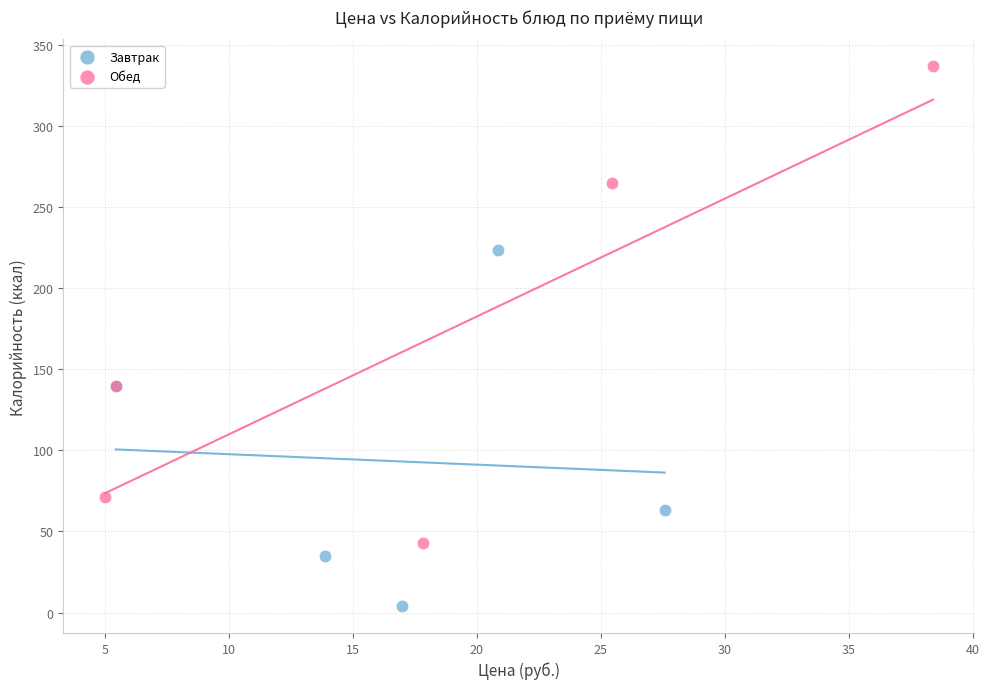

Which series contains the highest Y value?

Обед